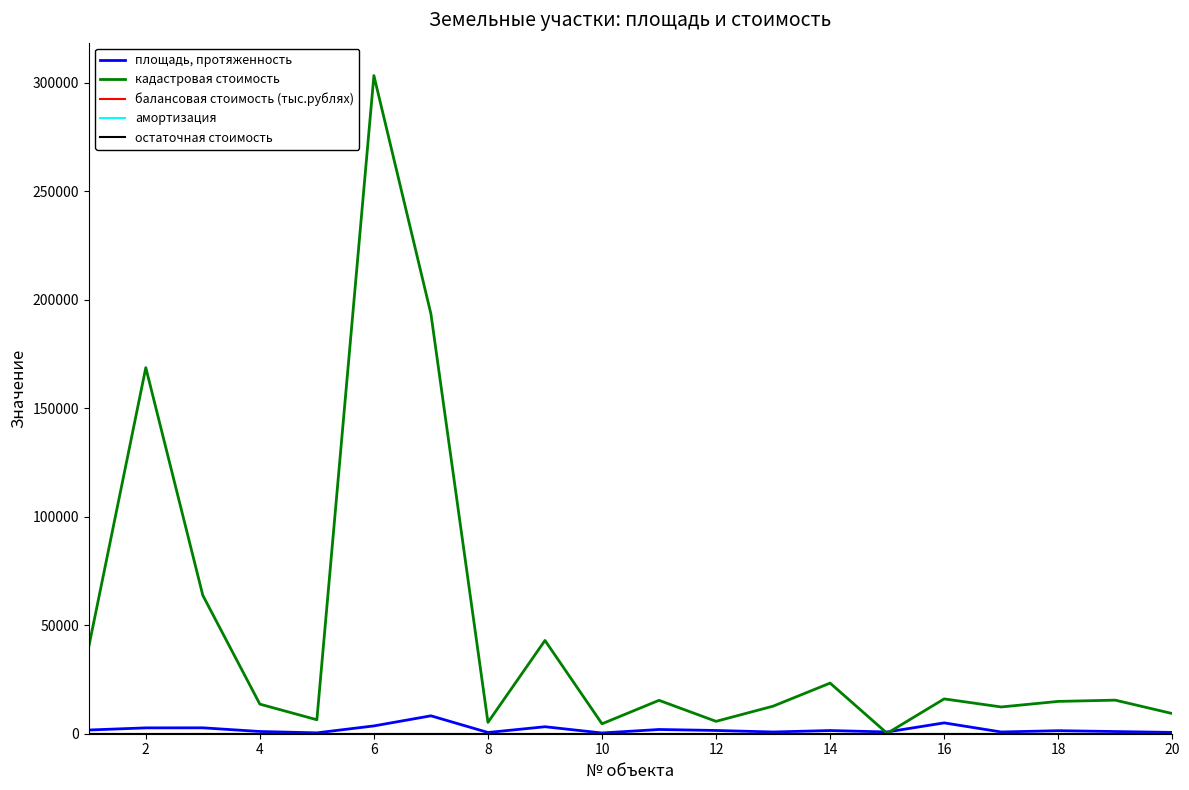

Is this an area chart (filled region under the line)?

No